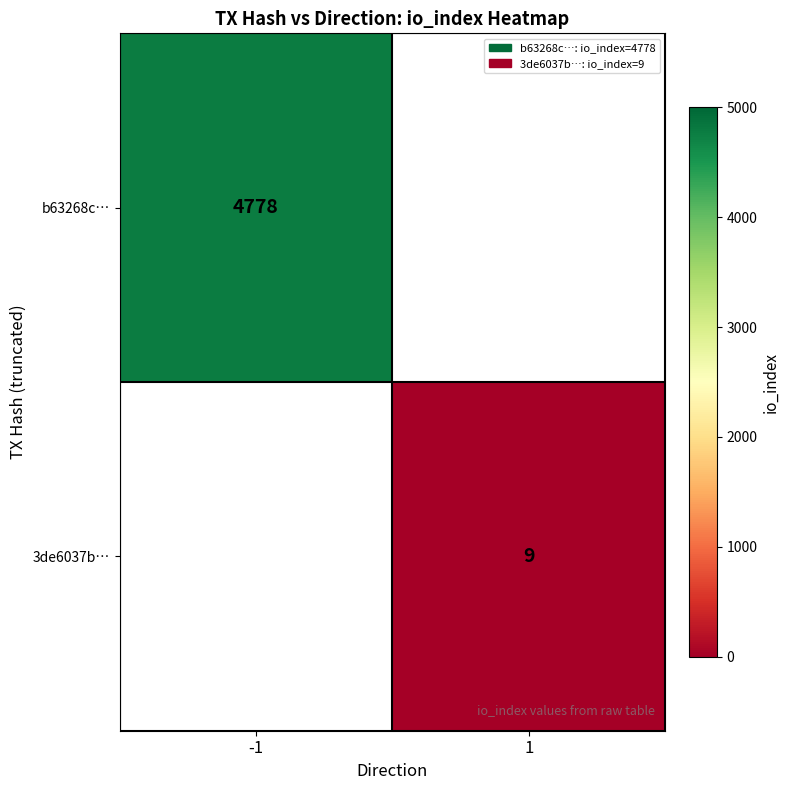

Is it true that b63268c… equals 1794 at -1?

False